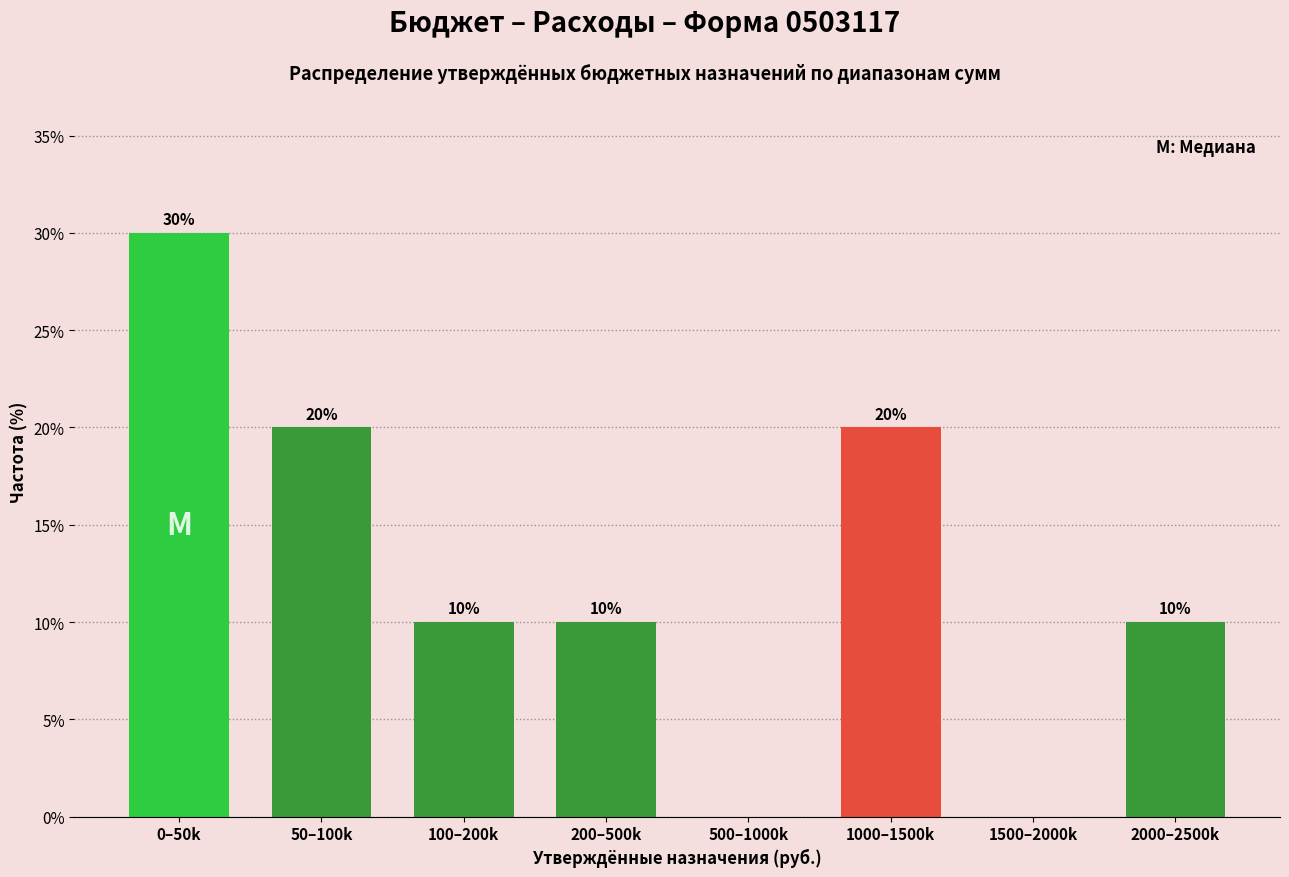

Reading left to right, list all the values displayed in this chart.

0–50k=30	50–100k=20	100–200k=10	200–500k=10	500–1000k=0	1000–1500k=20	1500–2000k=0	2000–2500k=10